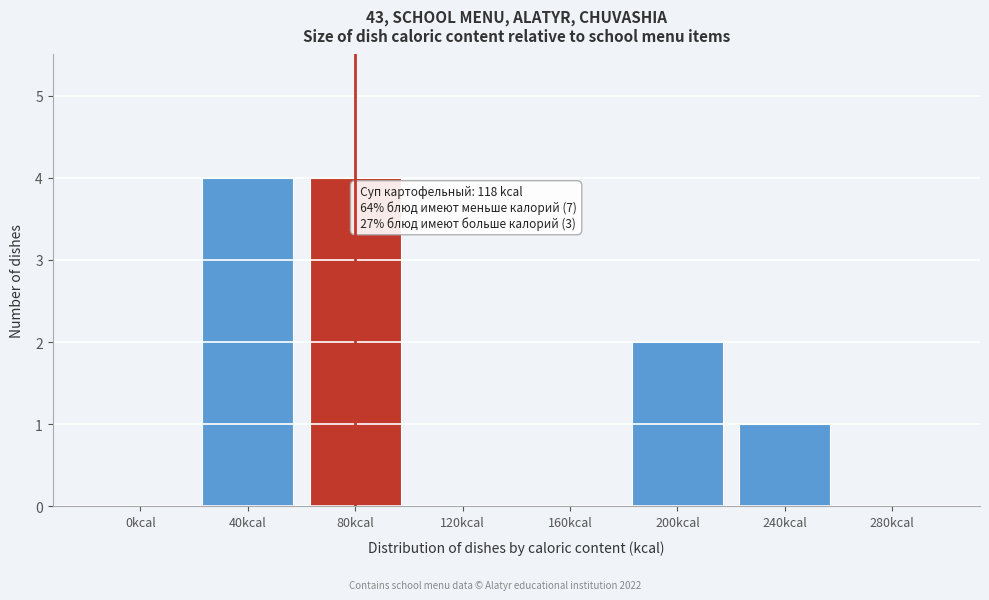

Reading left to right, what are all the values shown in this chart?

0kcal=0	40kcal=4	80kcal=4	120kcal=0	160kcal=0	200kcal=2	240kcal=1	280kcal=0